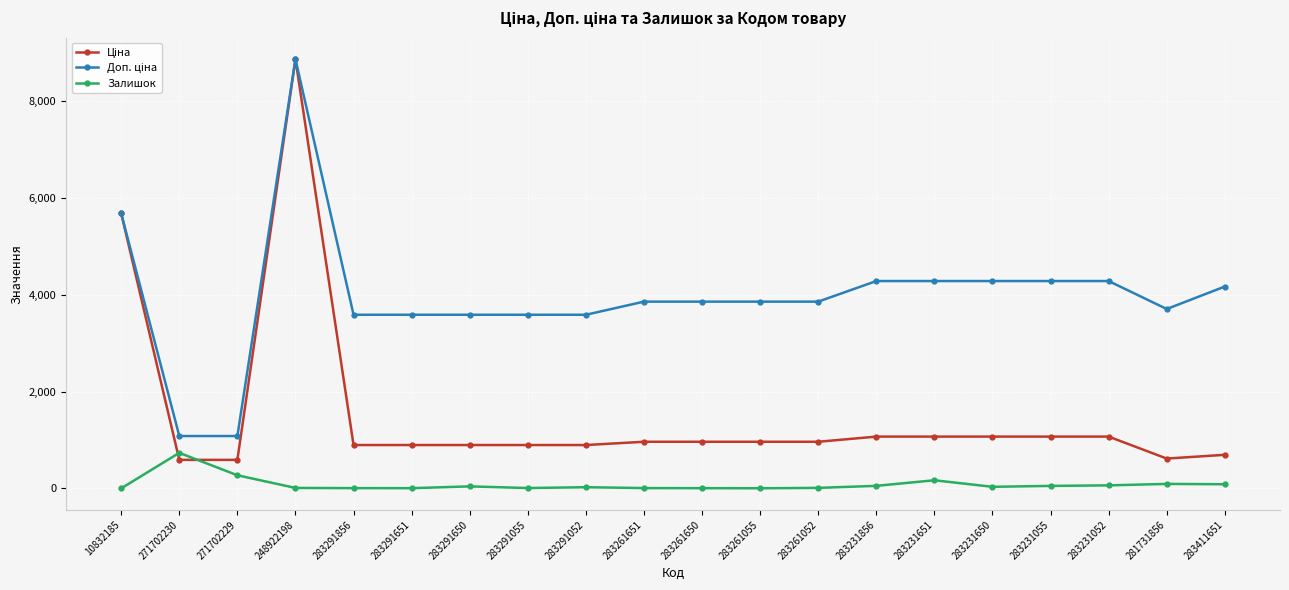

How many series are shown in this chart?

3